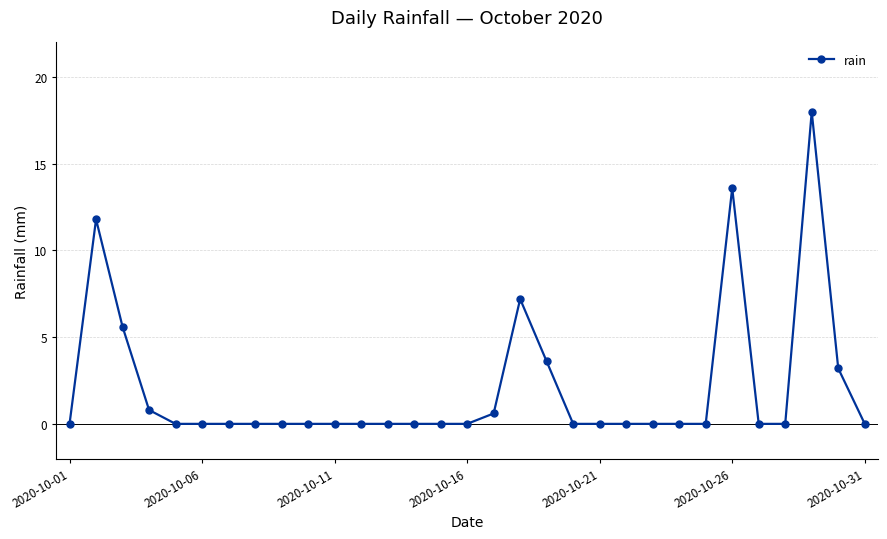

How many data points does each series have?

31